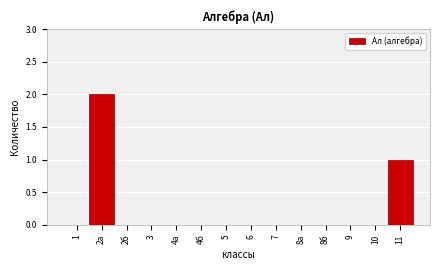

Reading left to right, list all the values displayed in this chart.

1=0	2a=2	2б=0	3=0	4а=0	4б=0	5=0	6=0	7=0	8а=0	8б=0	9=0	10=0	11=1